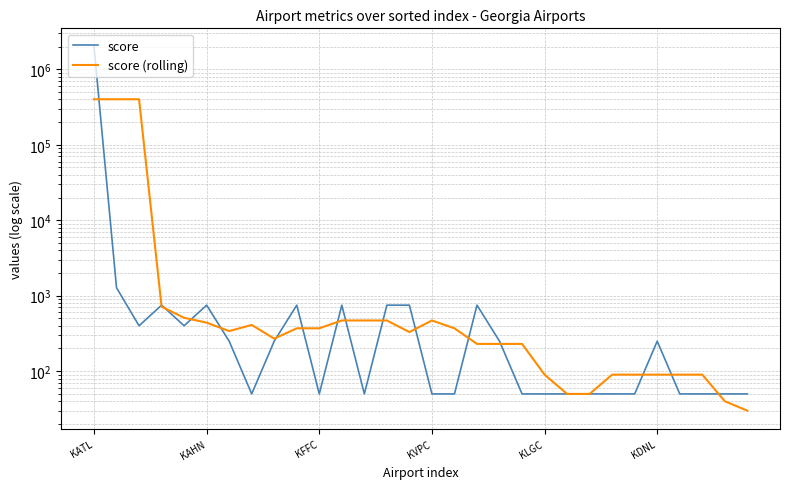

Reading left to right, what are all the values shown in this chart?

score: 2002475	1275	400	750	400	750	250	50	250	750	50	750	50	750	750	50	50	750	250	50	50	50	50	50	50	250	50	50	50	50
score (rolling): 400830	400980	401060	715	510	440	340	410	270	370	370	470	470	470	330	470	370	230	230	230	90	50	50	90	90	90	90	90	40	30